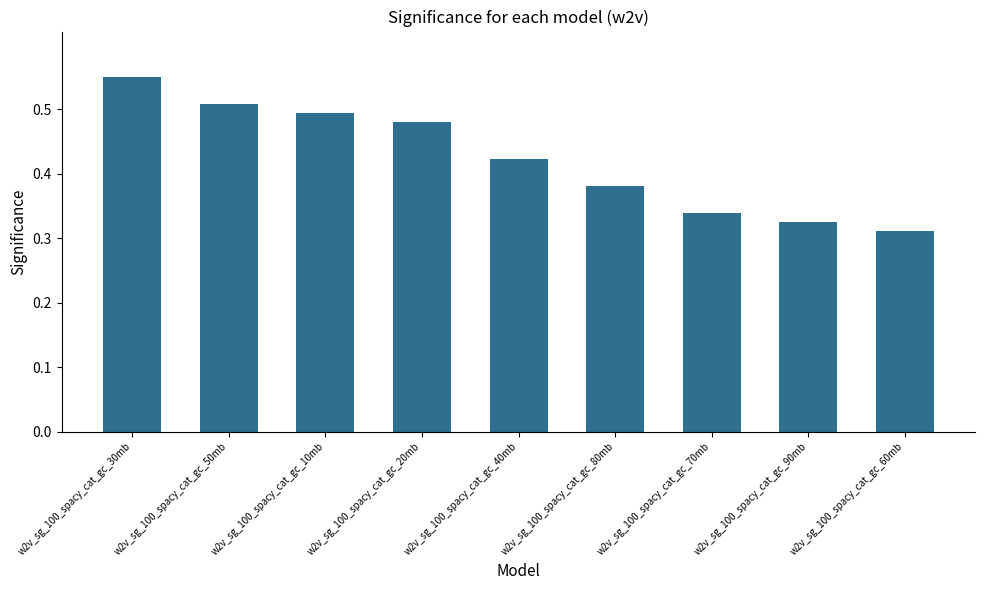

Rank the categories by value from highest to lowest.

w2v_sg_100_spacy_cat_gc_30mb, w2v_sg_100_spacy_cat_gc_50mb, w2v_sg_100_spacy_cat_gc_10mb, w2v_sg_100_spacy_cat_gc_20mb, w2v_sg_100_spacy_cat_gc_40mb, w2v_sg_100_spacy_cat_gc_80mb, w2v_sg_100_spacy_cat_gc_70mb, w2v_sg_100_spacy_cat_gc_90mb, w2v_sg_100_spacy_cat_gc_60mb